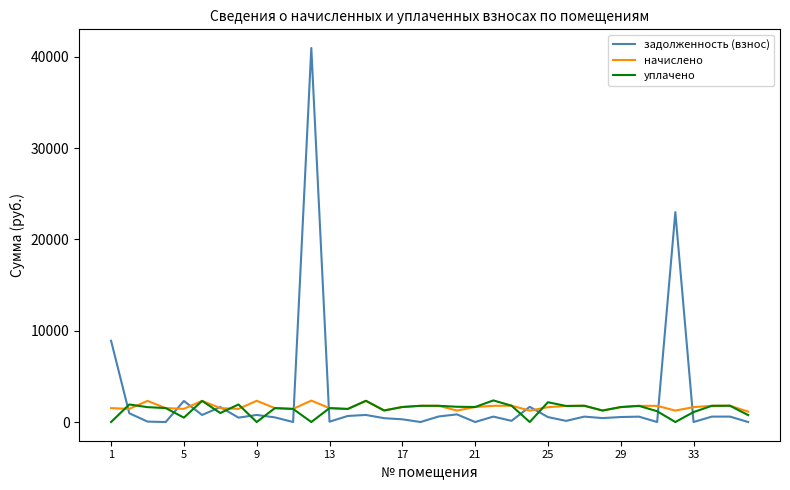

Which series has the widest spread of values?

задолженность (взнос)